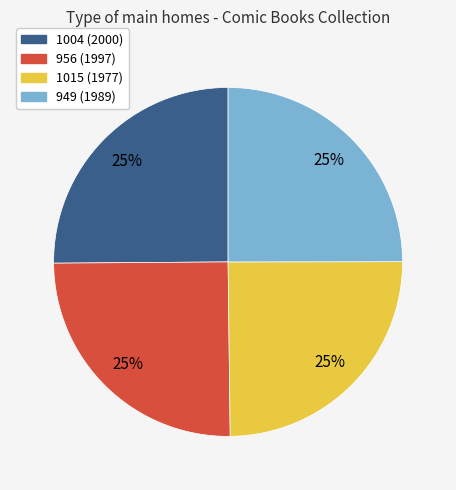

What is the ratio of the value at 956 (1997) to the value at 949 (1989)?

1.0